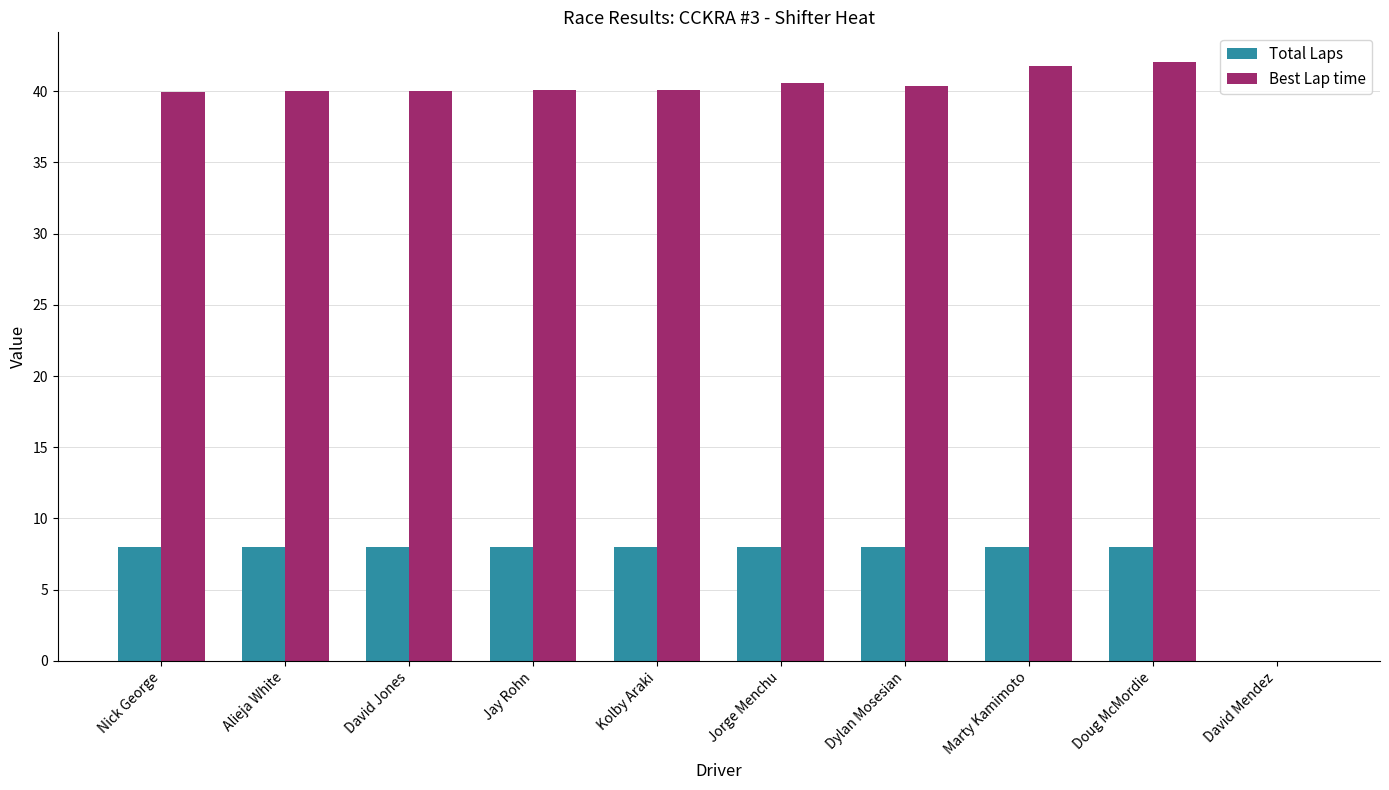

The Total Laps series shows -4.8 at David Mendez. True or false?

False